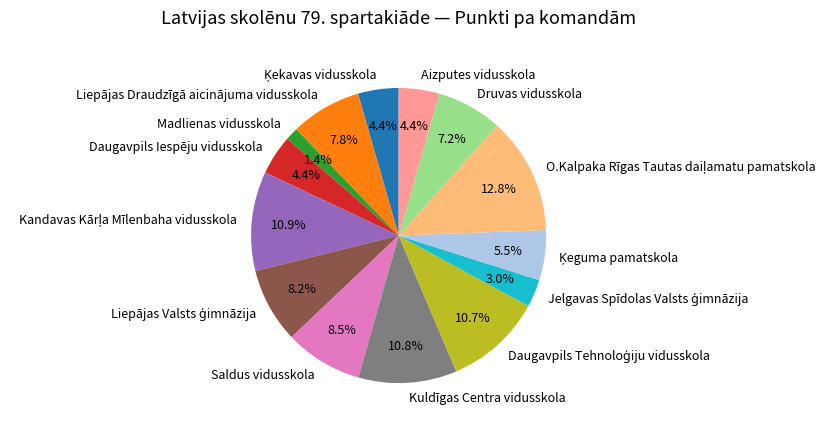

Which slice is the smallest?

Madlienas vidusskola